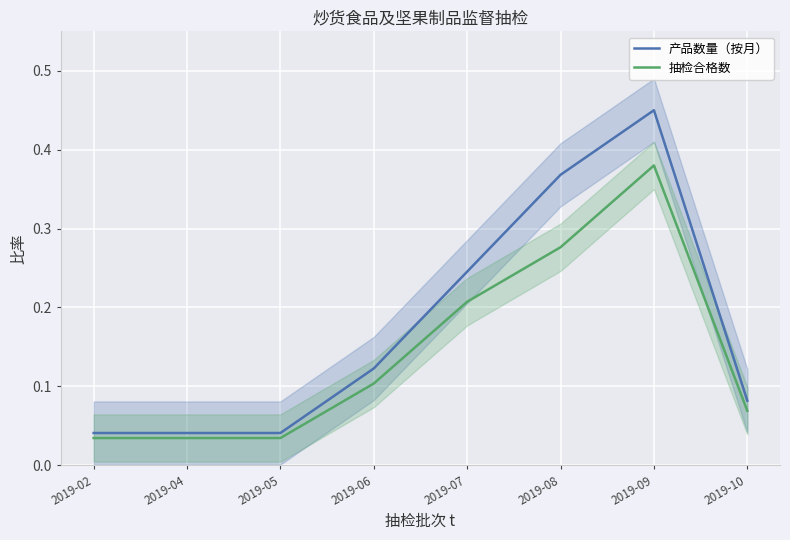

List the series in order of their overall mean, lowest first.

抽检合格数, 产品数量（按月）